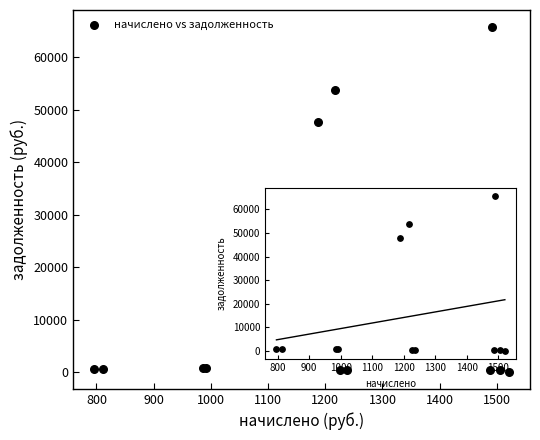

What Y value in the scatter plot is closest to 32894?

47702.7